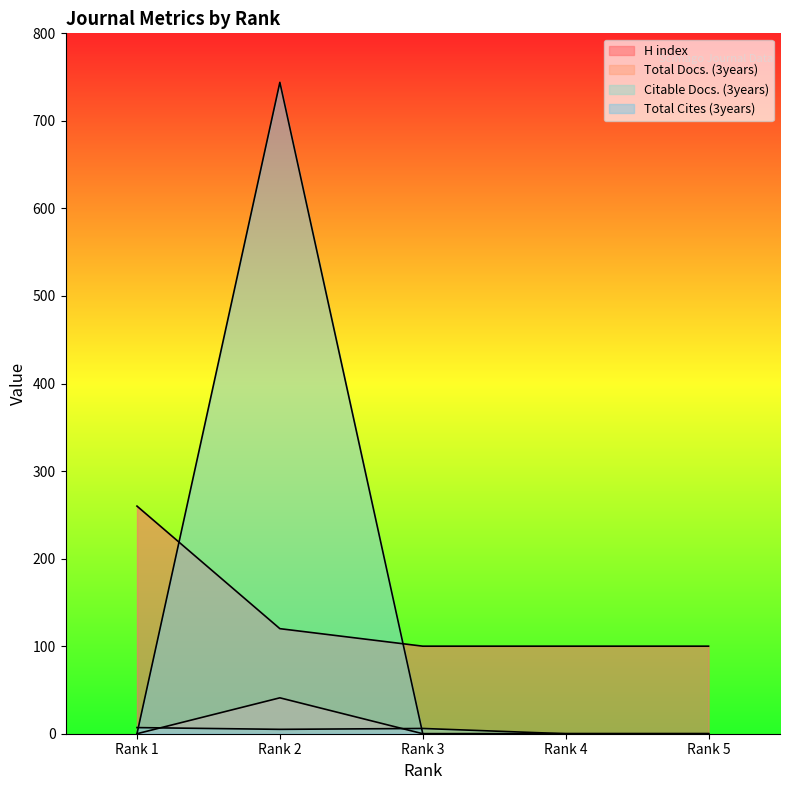

The value of H index at Rank 3 is 175. True or false?

False